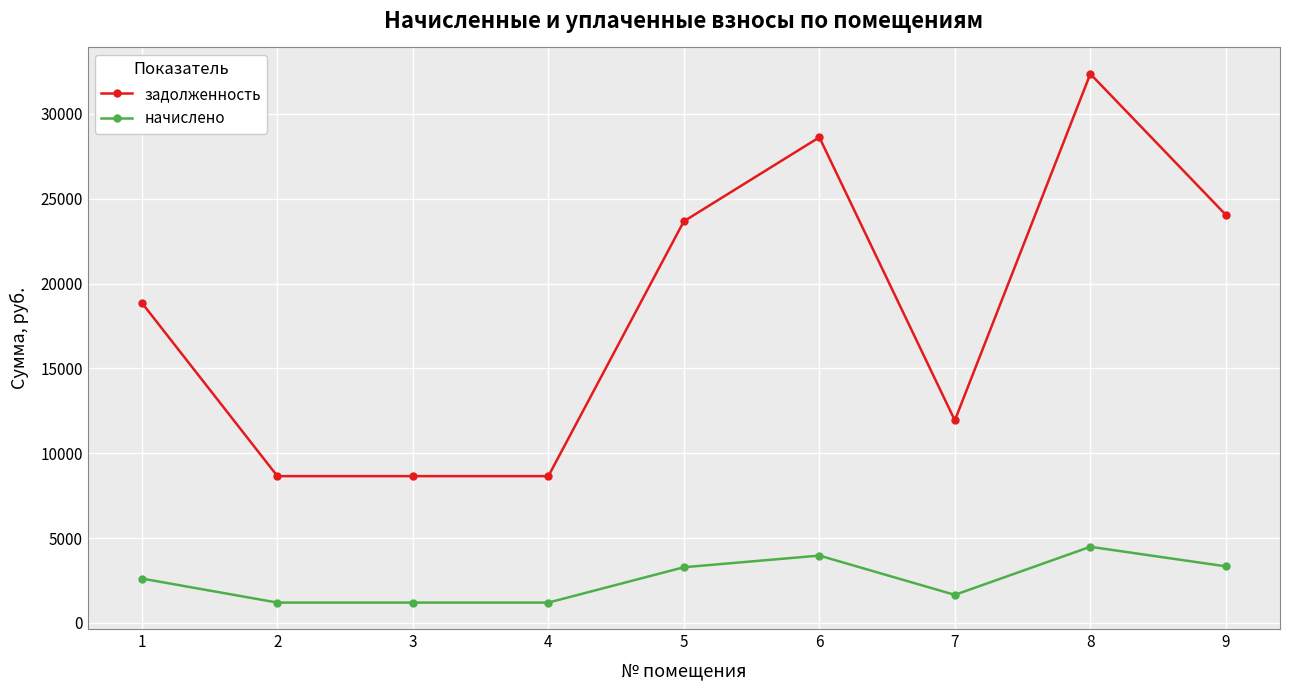

The value of начислено at 1 is 2616.0. True or false?

True